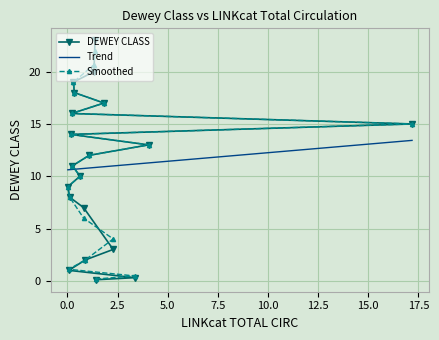

What is the value of the DEWEY CLASS point at the 14th from the left?

23.0